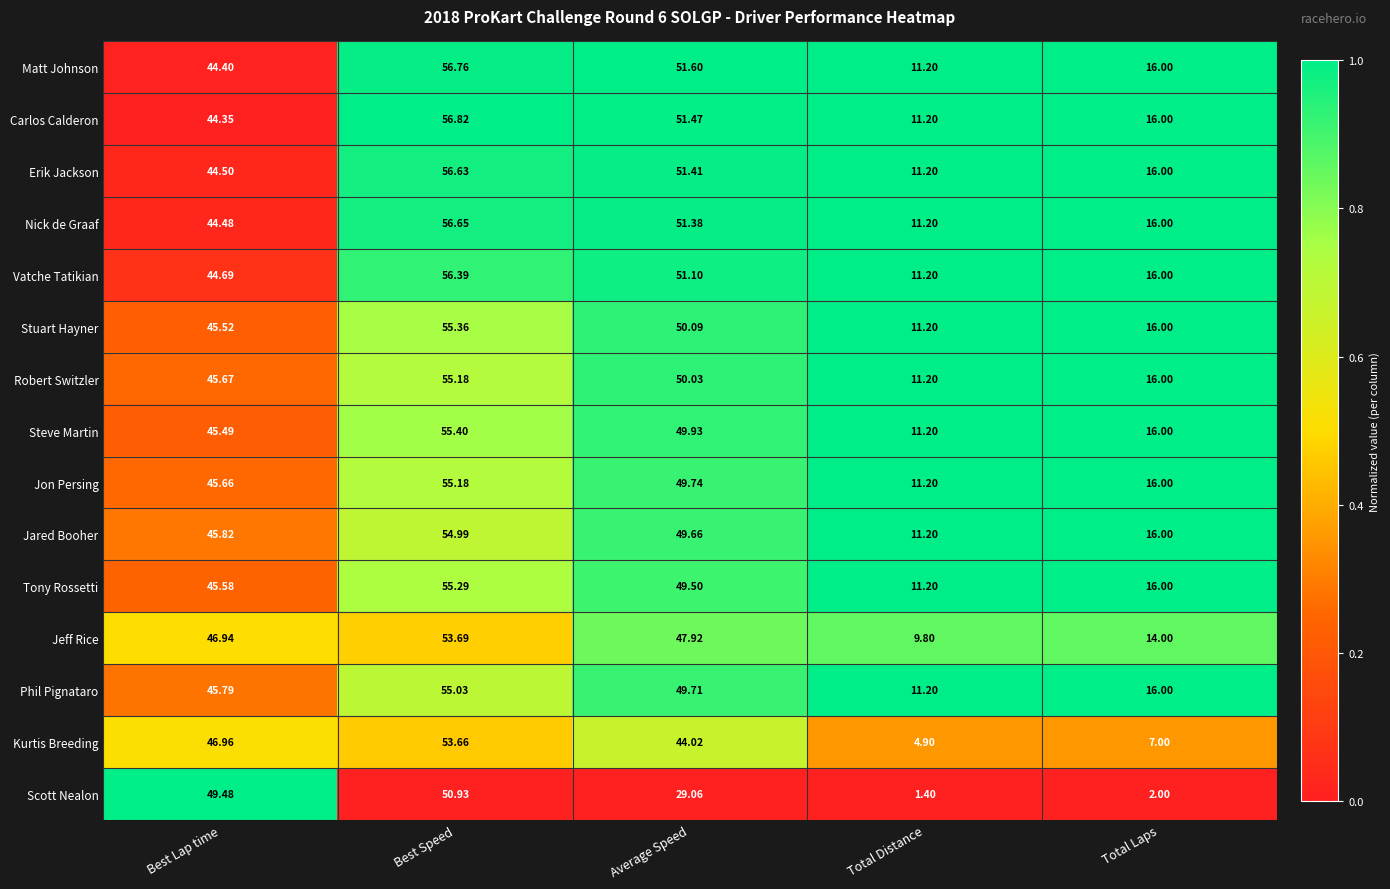

At which category is the sum across all series the highest?

Best Speed